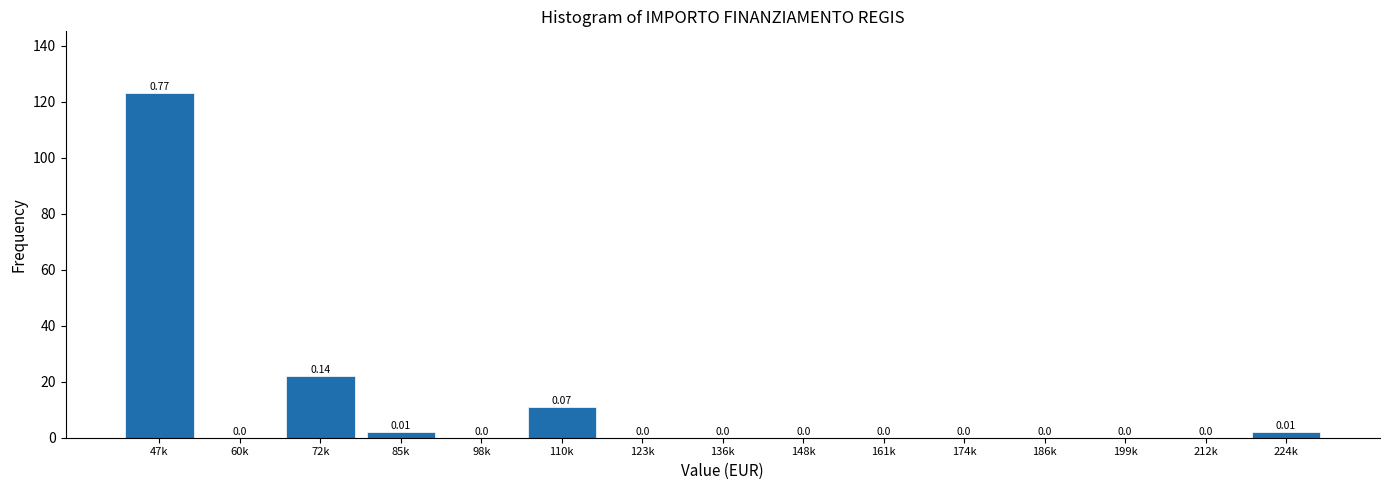

Which has a higher value, 161k or 72k?

72k